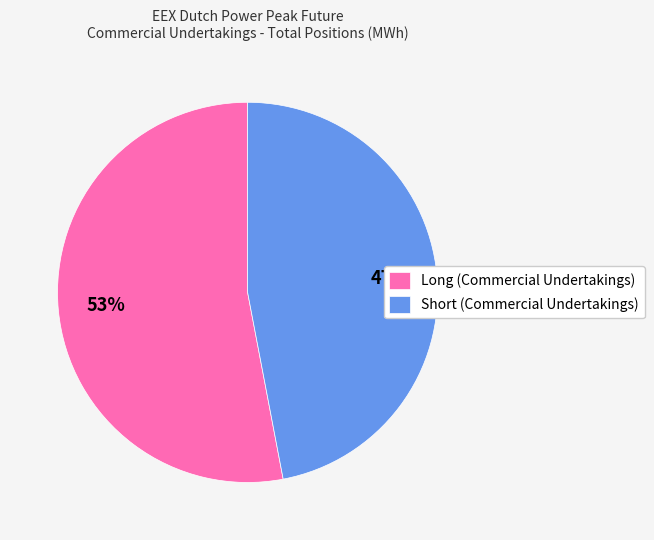

True or false: Short (Commercial Undertakings) accounts for 32% of the total.

False